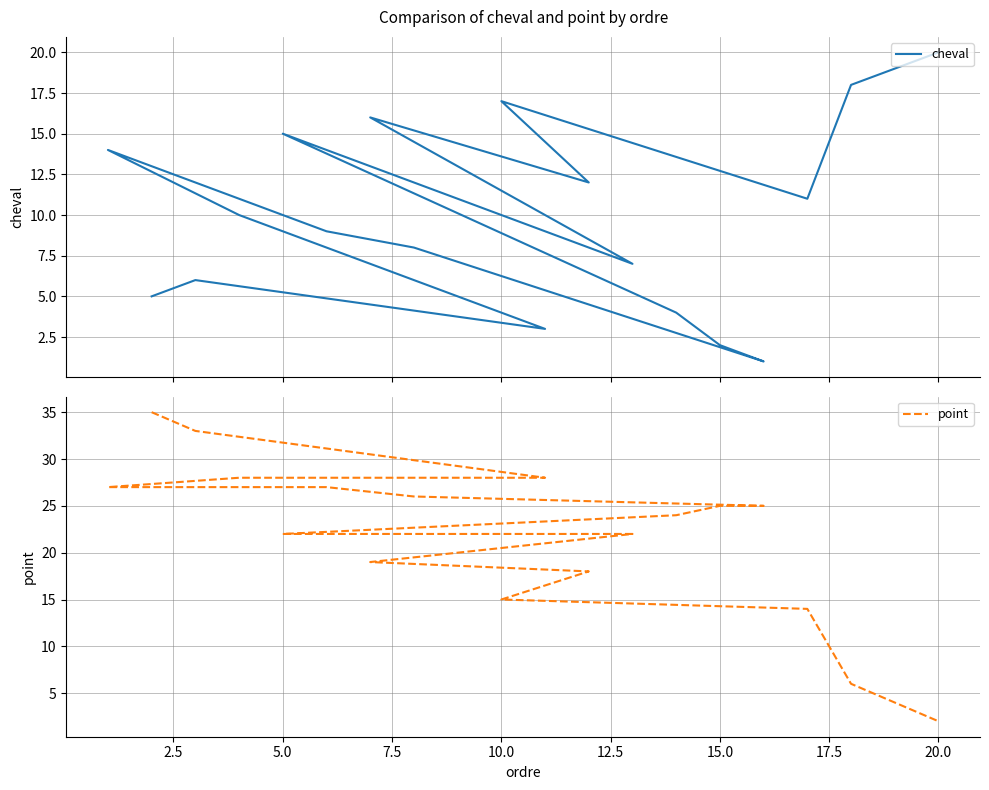

True or false: cheval and point intersect in this chart.

True